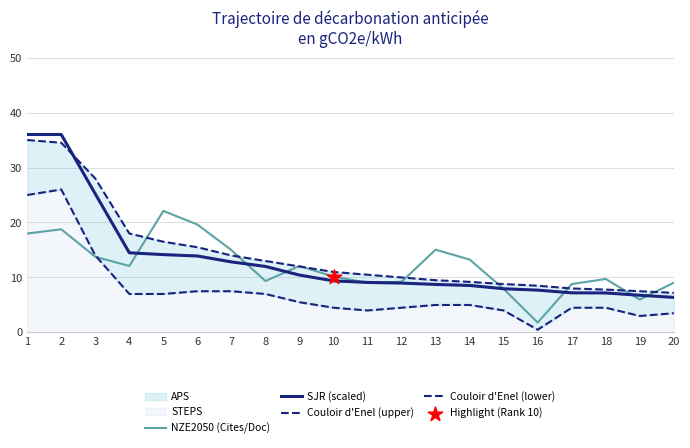

At how many categories does at least one series exceed 33?

2